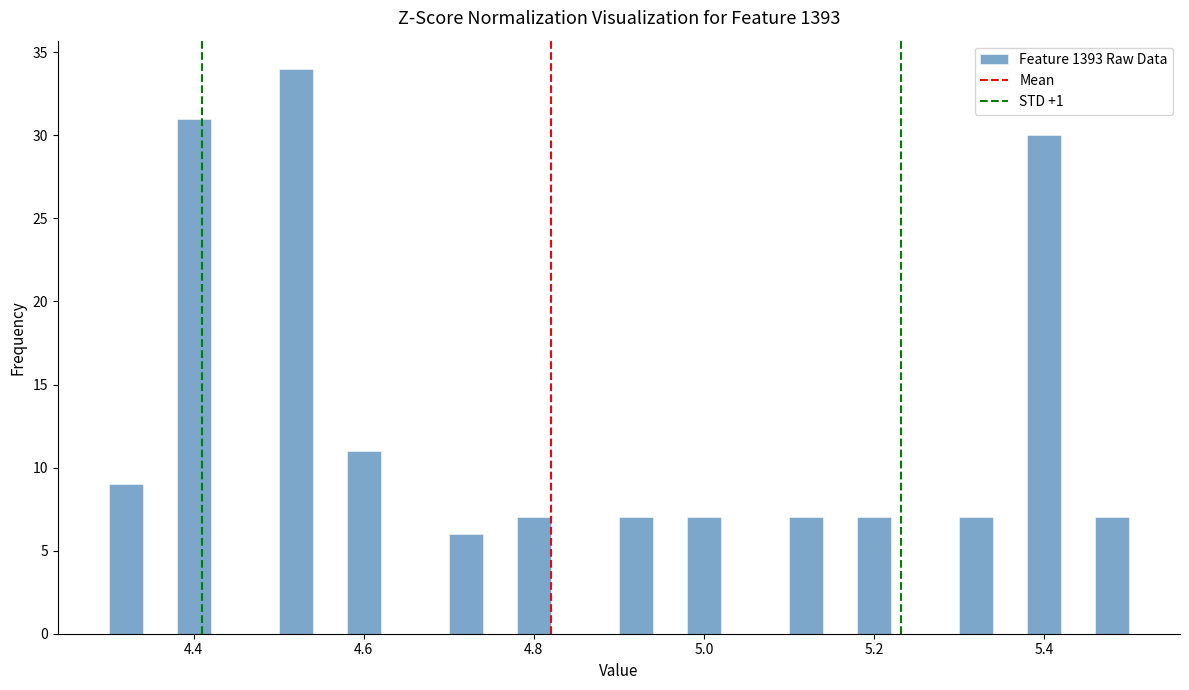

Read against the x-axis, roughly where is the centre of the tallest bar?

4.52